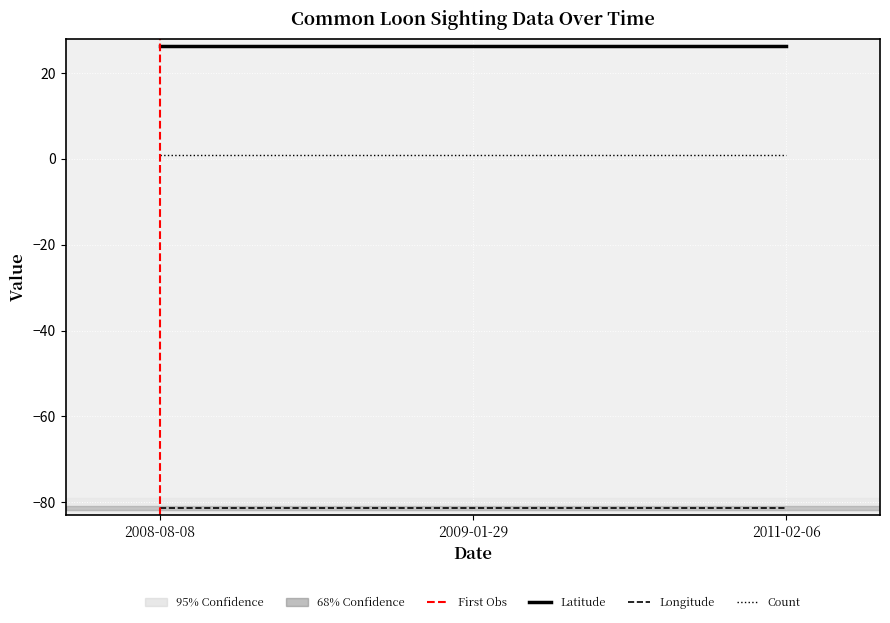

How many lines are shown in the chart?

3